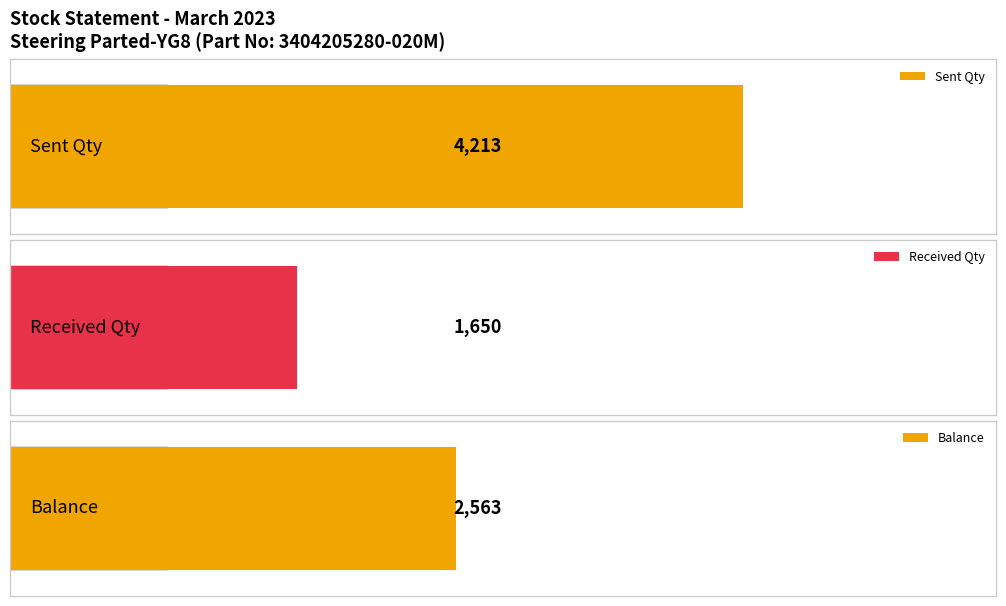

True or false: Balance has a value of 212 at SJW/751/22-23.

False